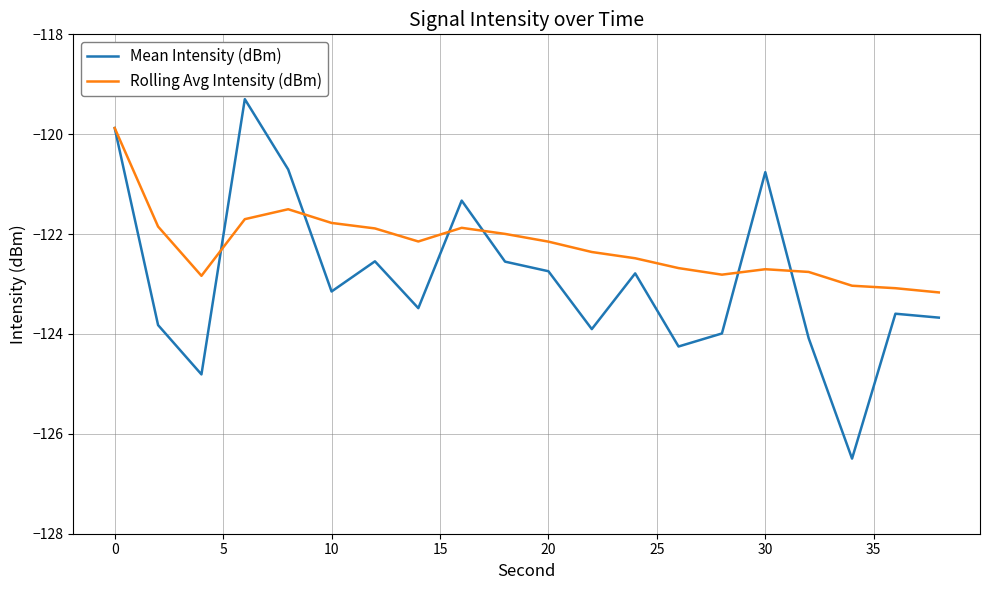

Which series has the largest range (max minus min)?

Mean Intensity (dBm)